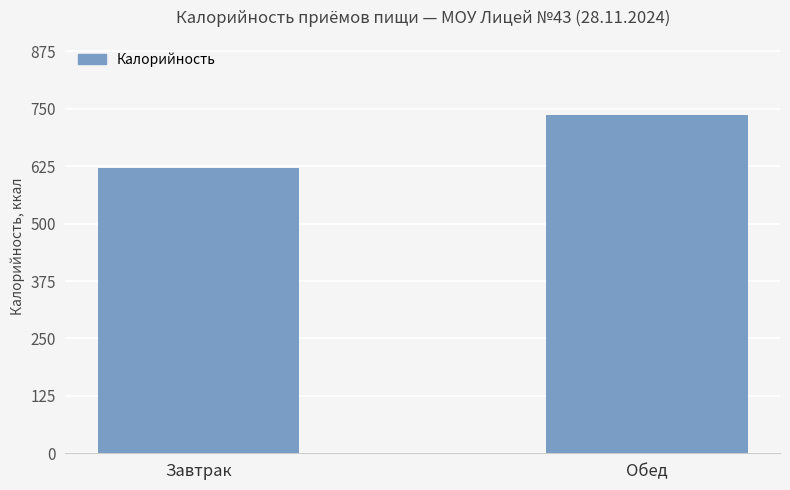

Reading left to right, extract all data points from this chart.

Завтрак=621.7	Обед=737.0